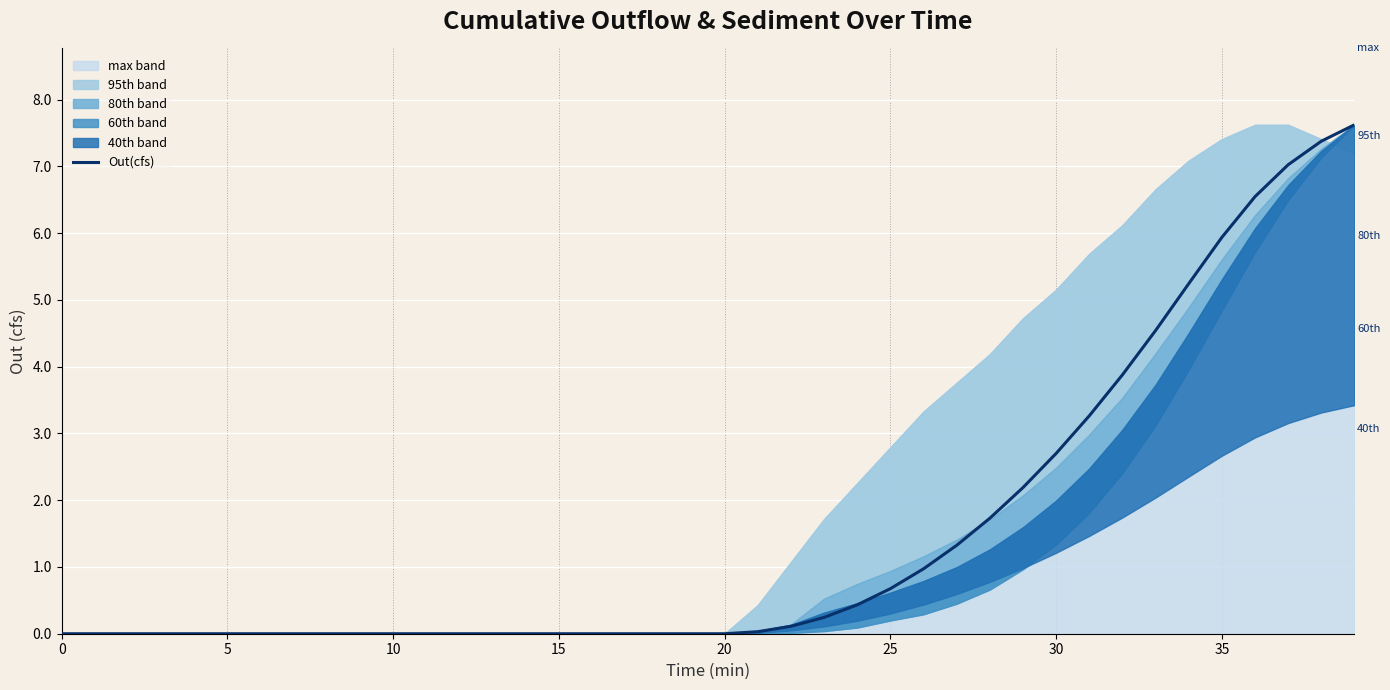

What is the difference between the values at 34 and 9?

5.2